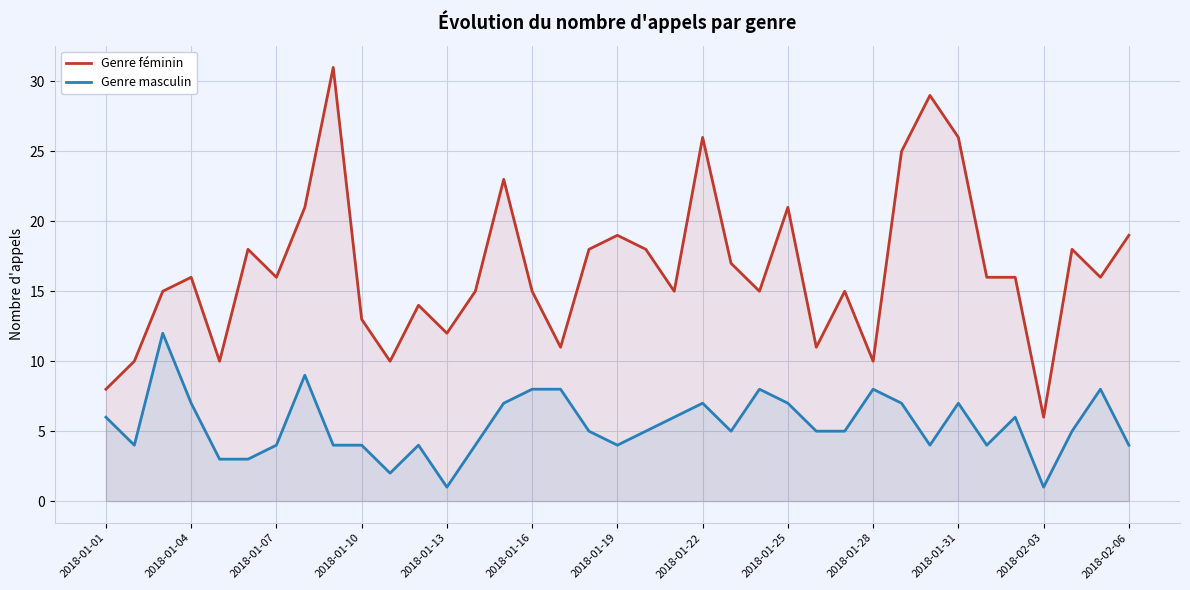

What is the total value across all series at 2018-01-25?

28